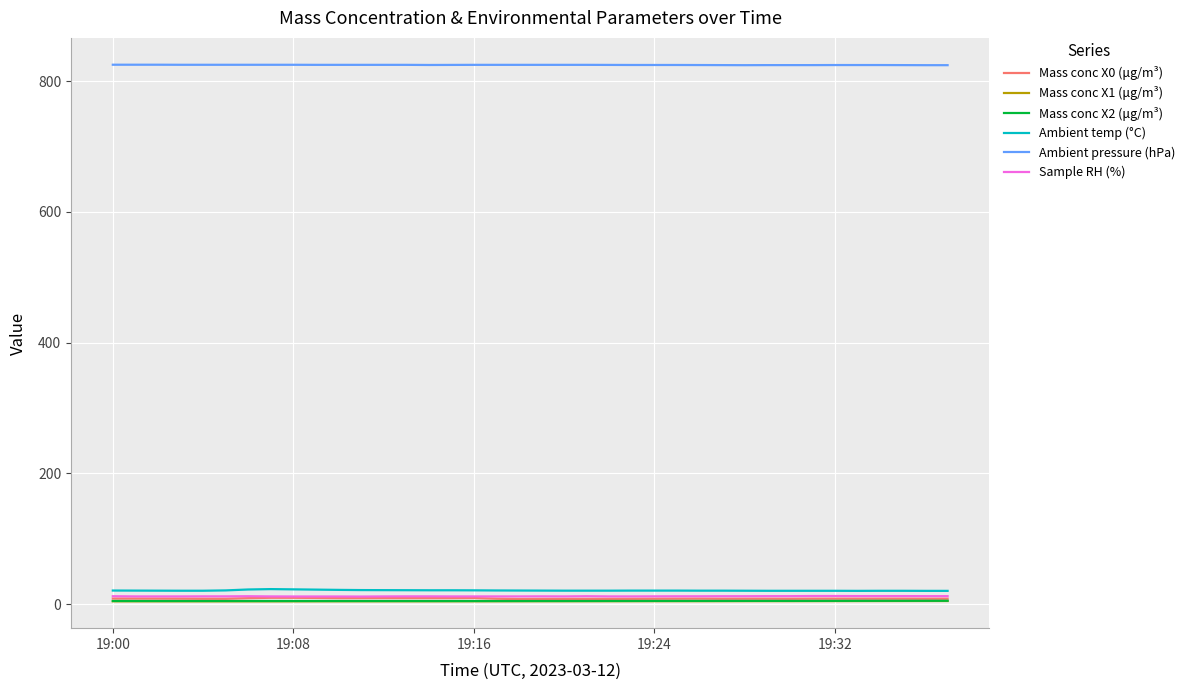

What is the lowest value of the Ambient pressure (hPa) series?

824.6